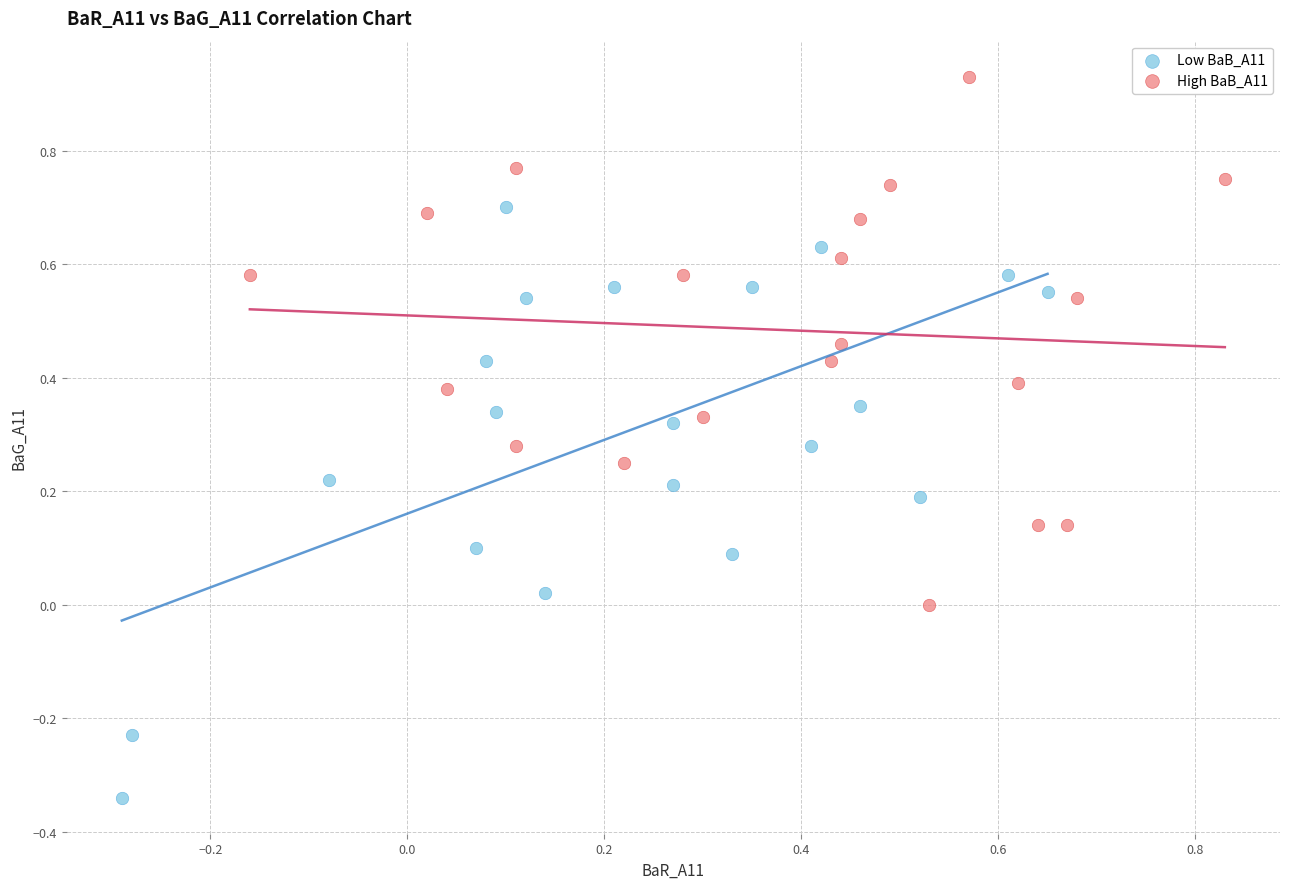

What are all the series names shown in the legend?

Low BaB_A11, High BaB_A11